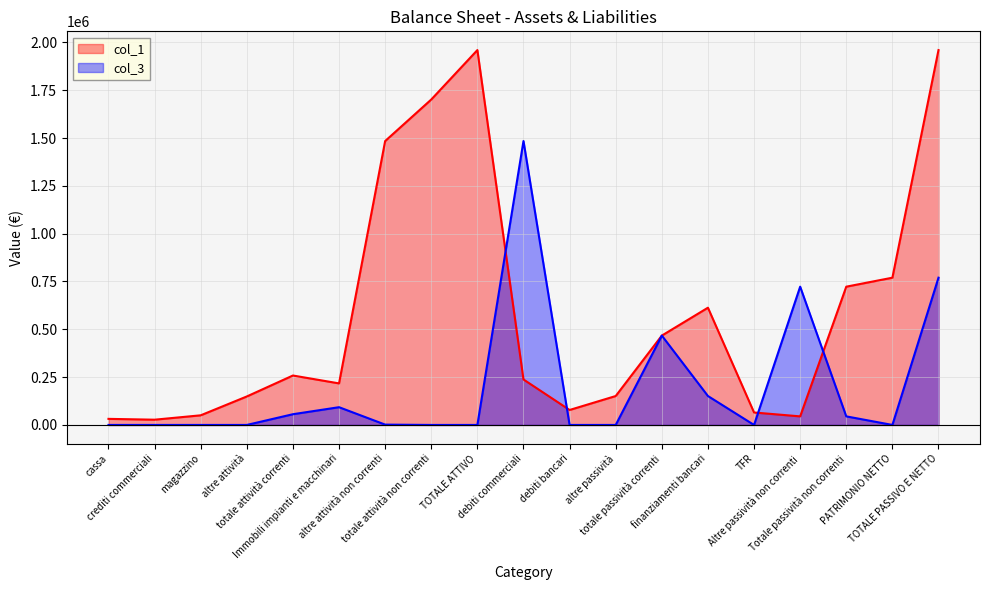

What is the spread (max minus min) of values at TOTALE ATTIVO?

1959716